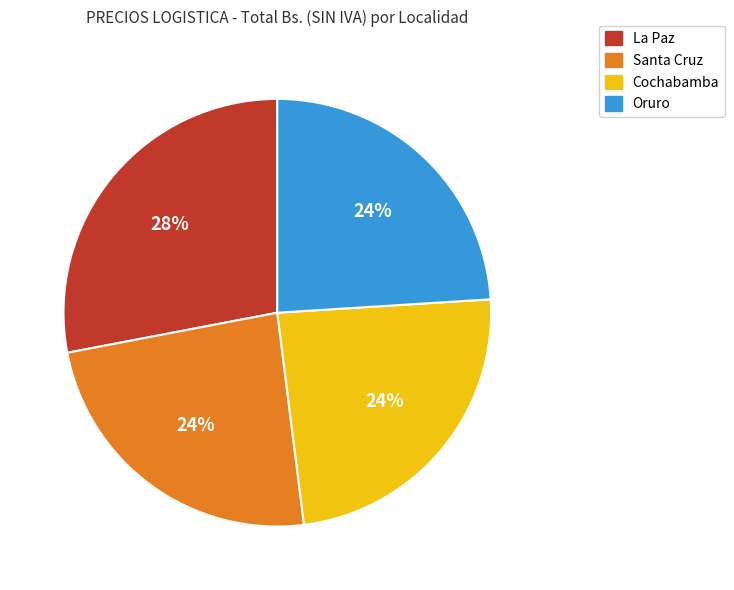

Is the sum of La Paz and Oruro greater than half?

Yes